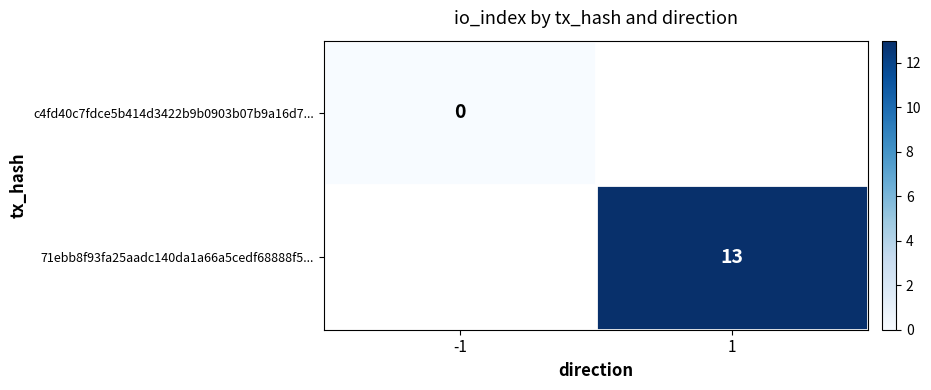

True or false: 71ebb8f93fa25aadc140da1a66a5cedf68888f5... has a value of 13 at 1.

True